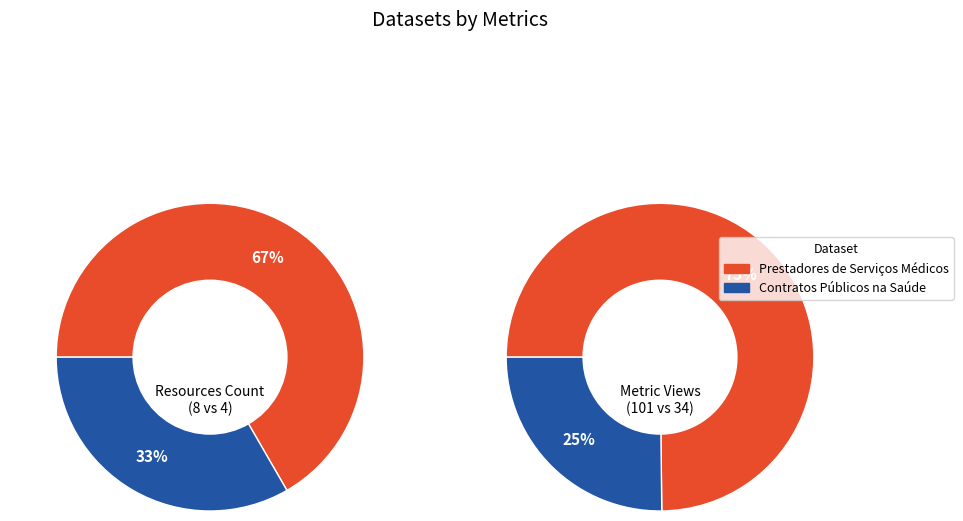

To the nearest percent, what is the combined percentage of Prestadores de Serviços Médicos and Contratos Públicos na Saúde?

100%